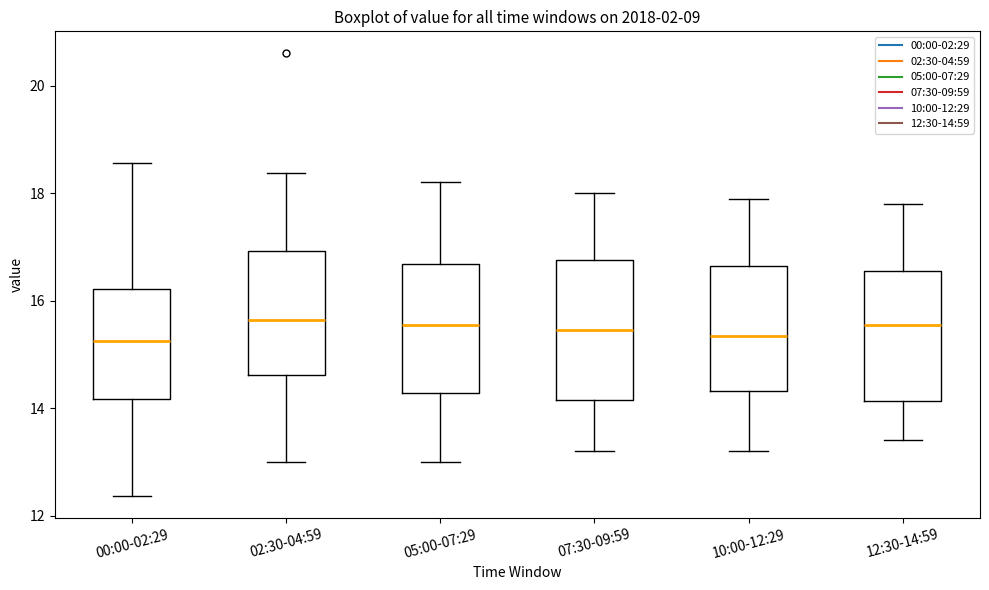

Where does the lower whisker of the box for 02:30-04:59 end on the y-axis? The values are not printed on the chart, so give them approximately, as read against the axis.

13.0